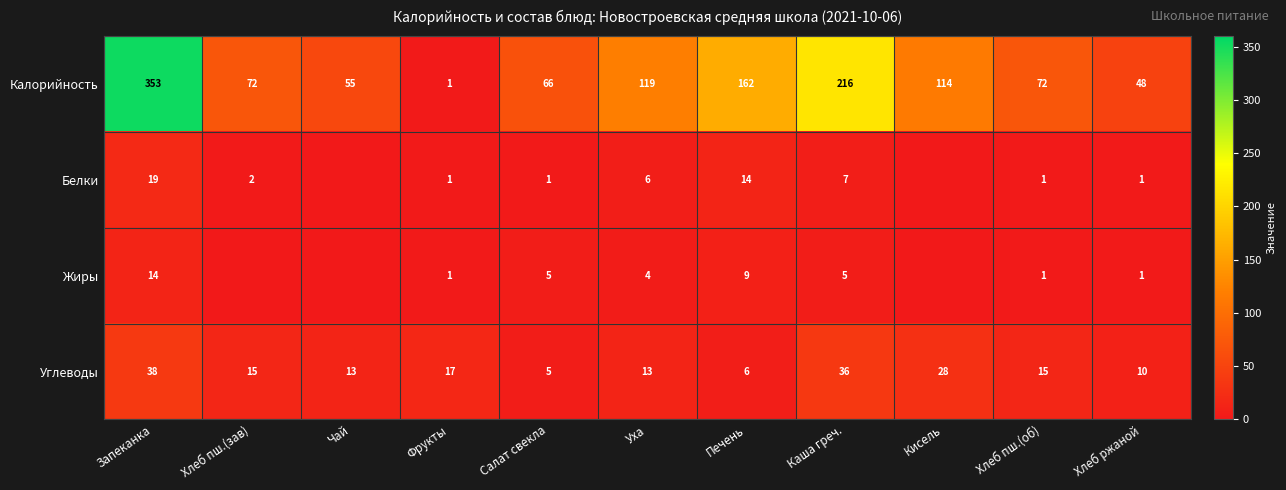

What is the total value across all series at Уха?

142